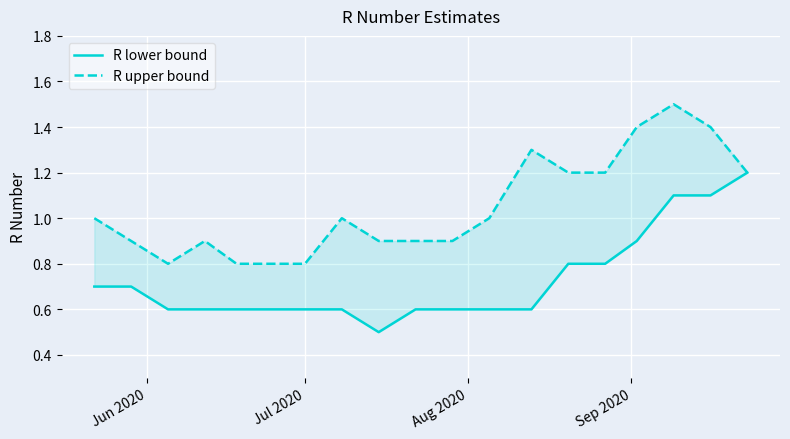

Rank the series by their average value, from highest to lowest.

R upper bound, R lower bound